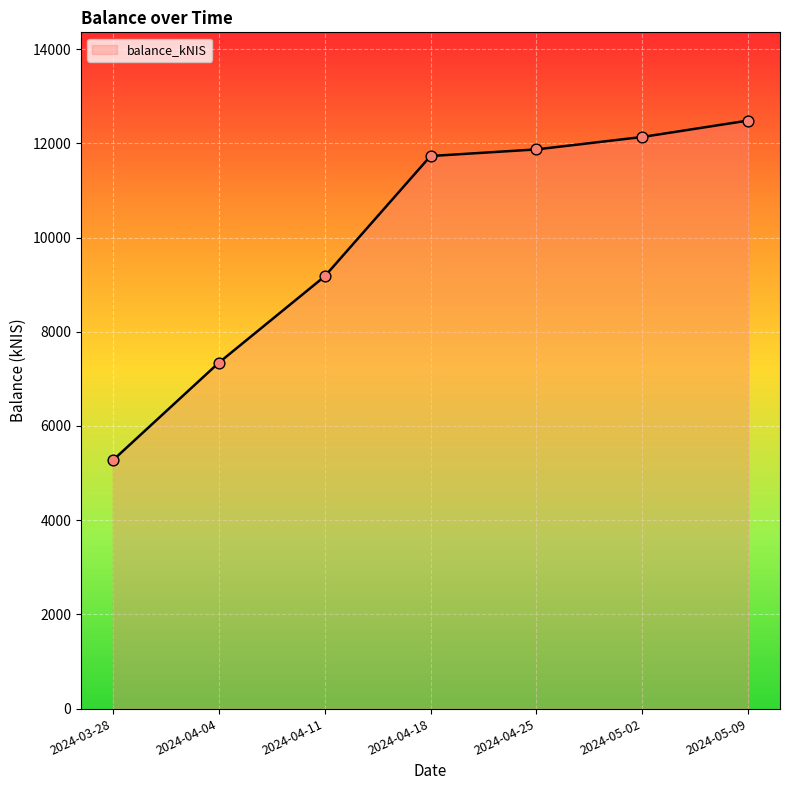

Approximately how many times larger is the value at 2024-04-18 compared to 2024-05-09?

0.9